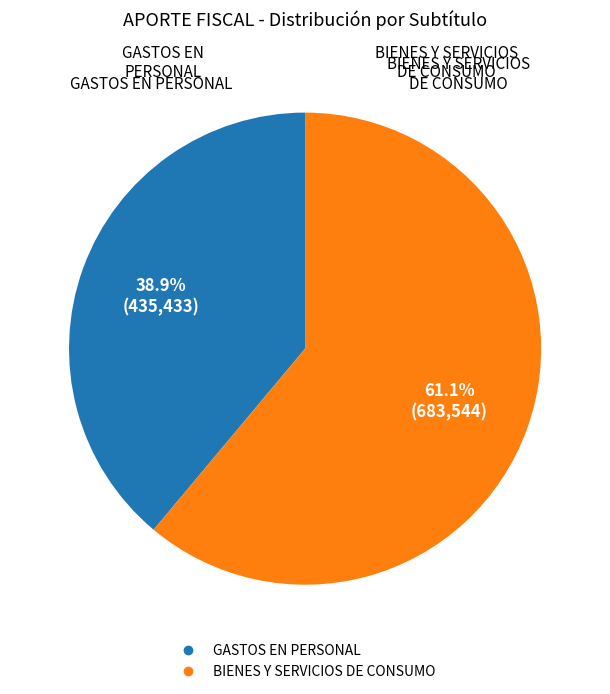

Is it true that BIENES Y SERVICIOS DE CONSUMO is 68% of the pie?

False